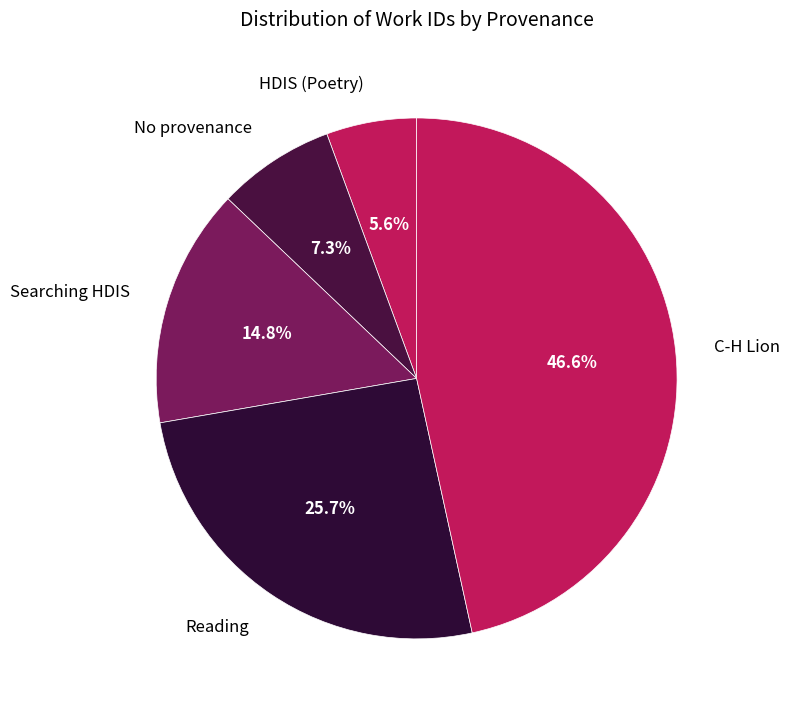

Rank the categories by value from highest to lowest.

C-H Lion, Reading, Searching HDIS, No provenance, HDIS (Poetry)